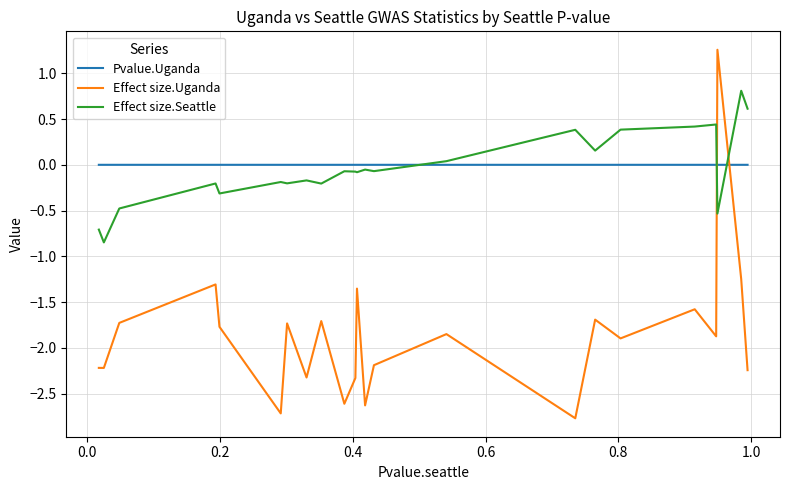

Which series has the widest spread of values?

Effect size.Uganda